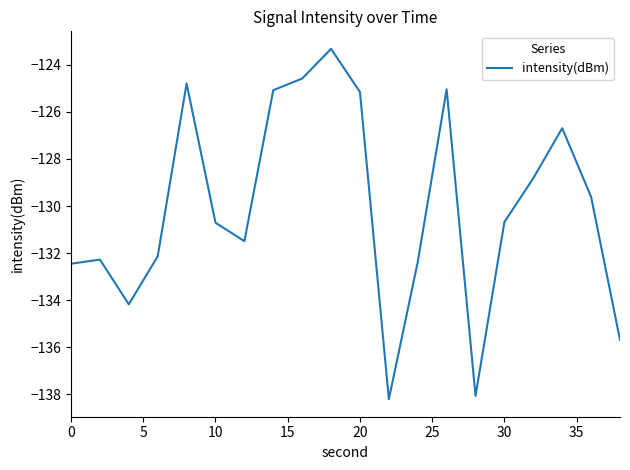

What is the difference between the maximum and minimum values?

14.9